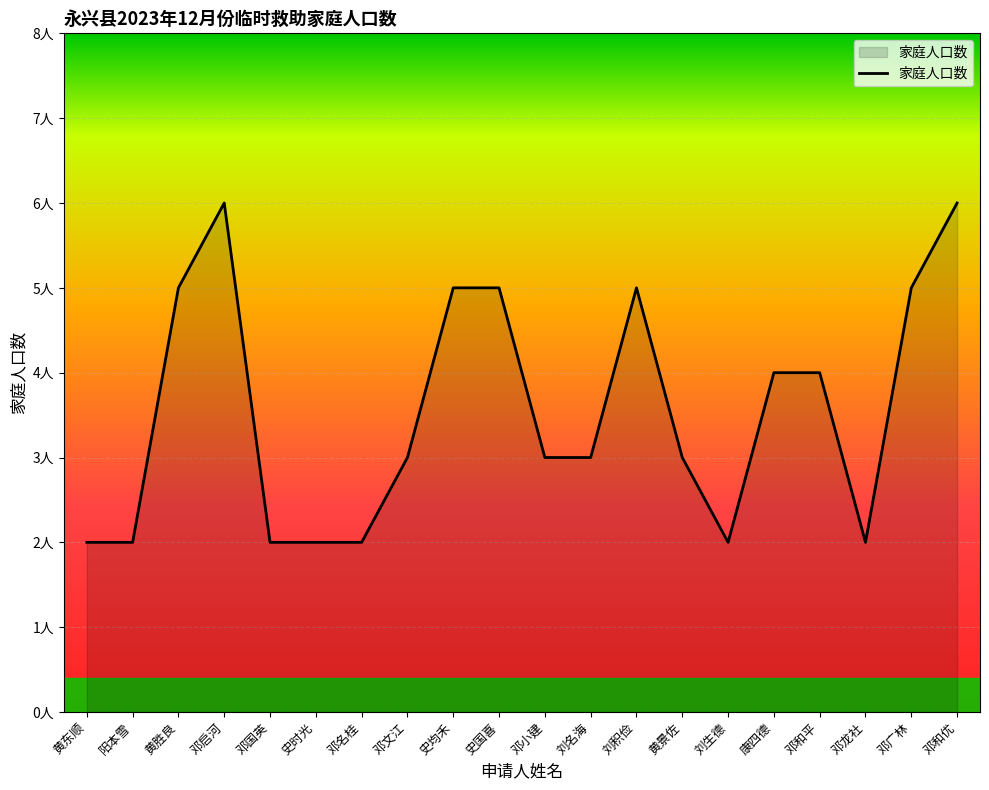

How many points are higher than both their immediate neighbors (excluding endpoints)?

2